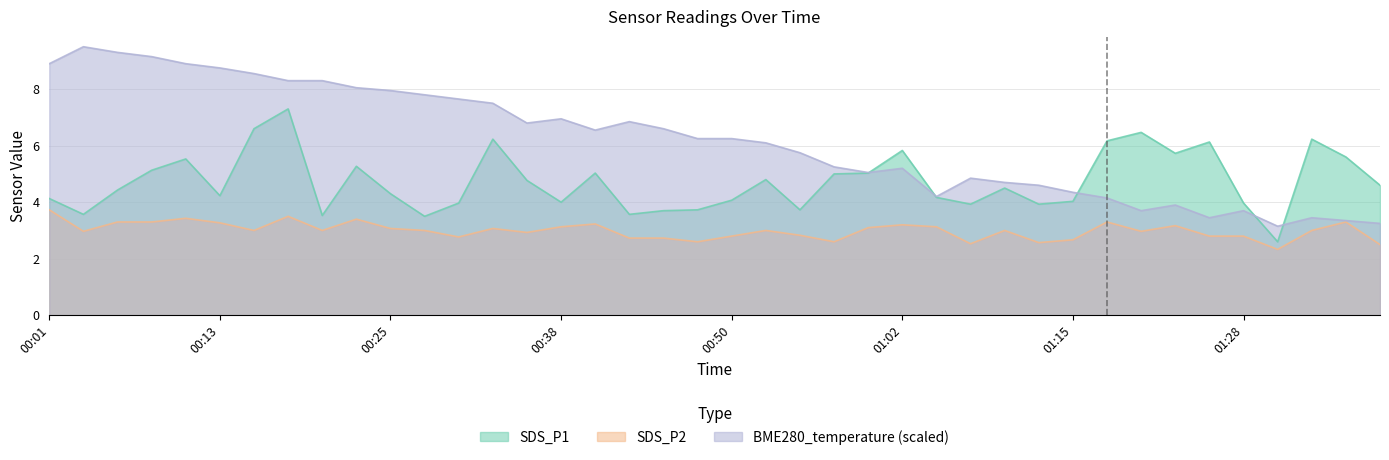

True or false: SDS_P2 has more than 2 interior local peaks.

True